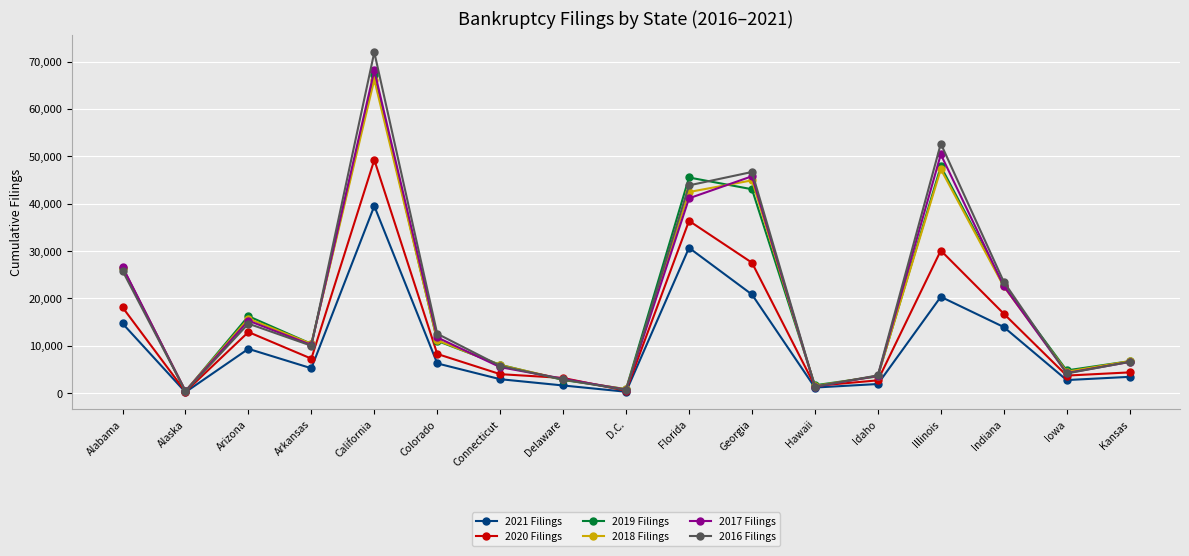

The 2016 Filings series shows 670 at D.C.. True or false?

True